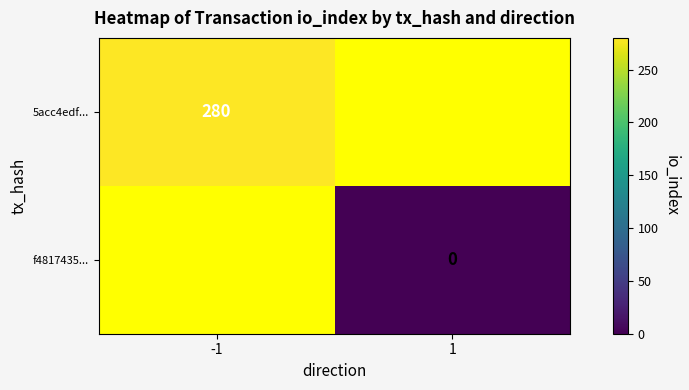

The f4817435... series shows 0.0 at 1. True or false?

True